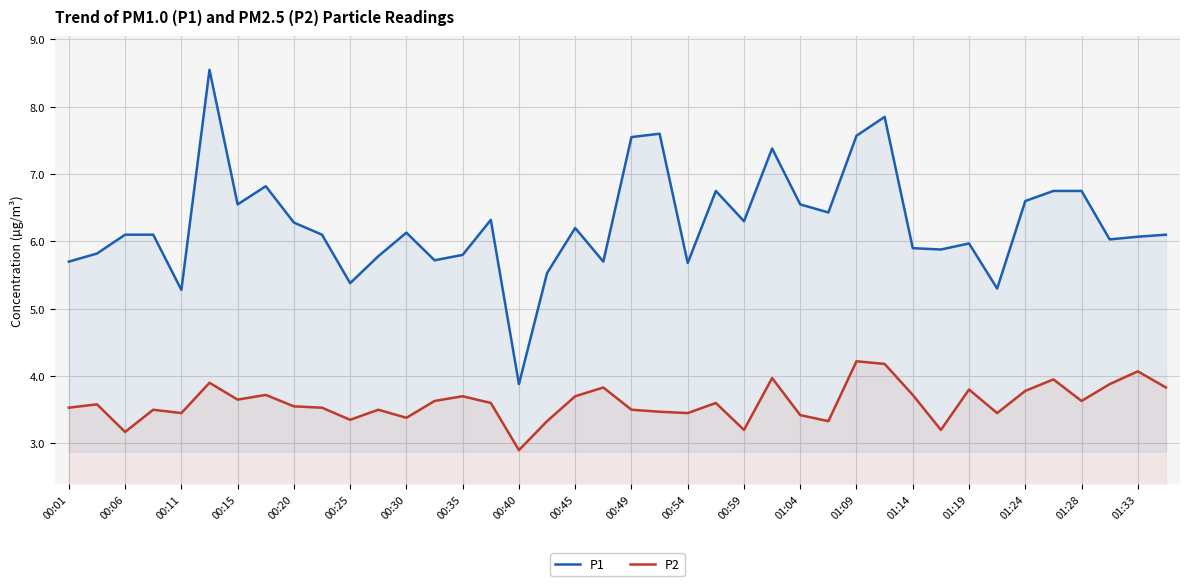

What is the difference between the highest and lowest values at 00:15?

2.9